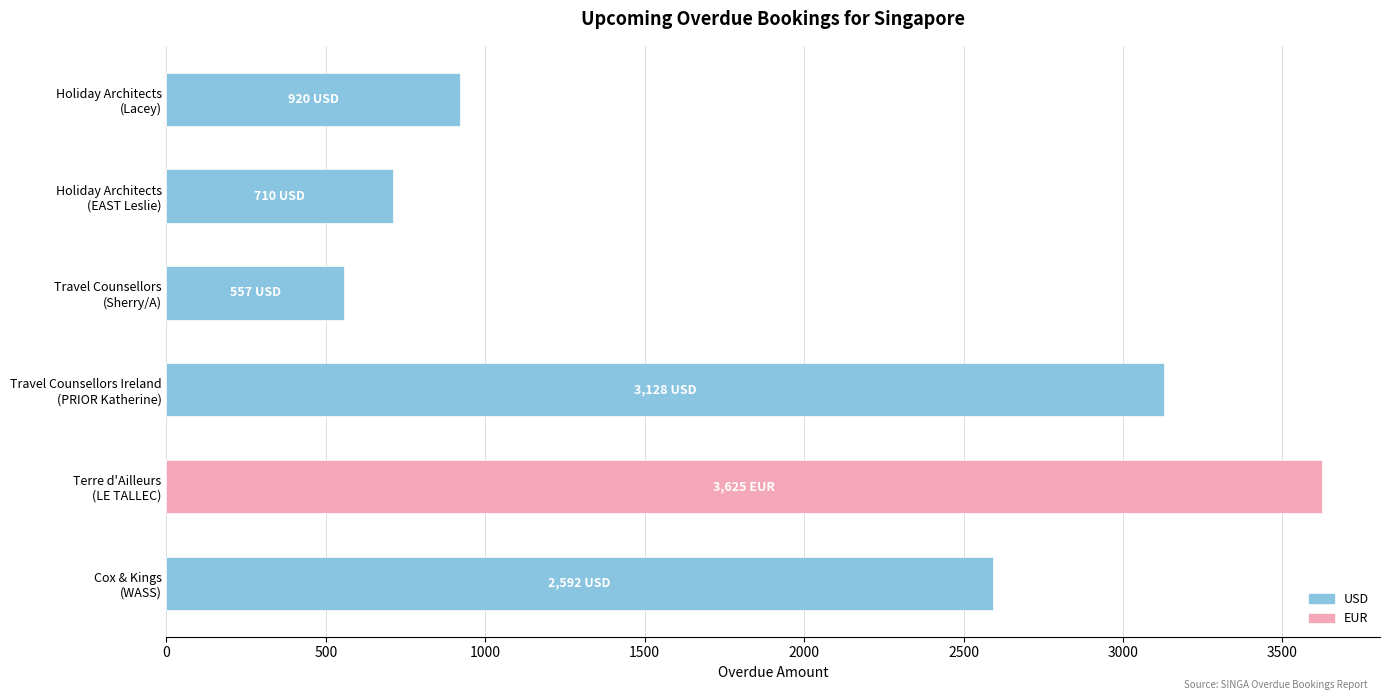

List the labels in order of value, largest first.

Terre d'Ailleurs
(LE TALLEC), Travel Counsellors Ireland
(PRIOR Katherine), Cox & Kings
(WASS), Holiday Architects
(Lacey), Holiday Architects
(EAST Leslie), Travel Counsellors
(Sherry/A)